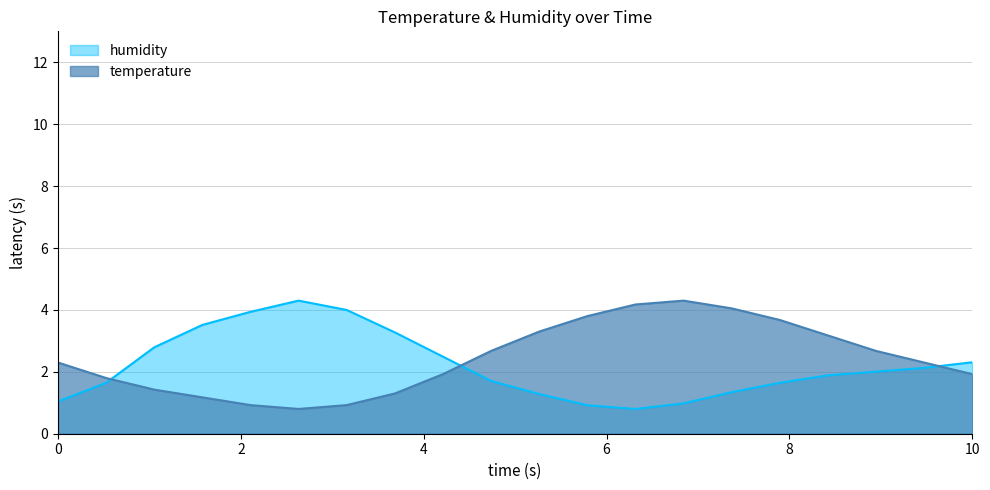

How many data points does each series have?

20